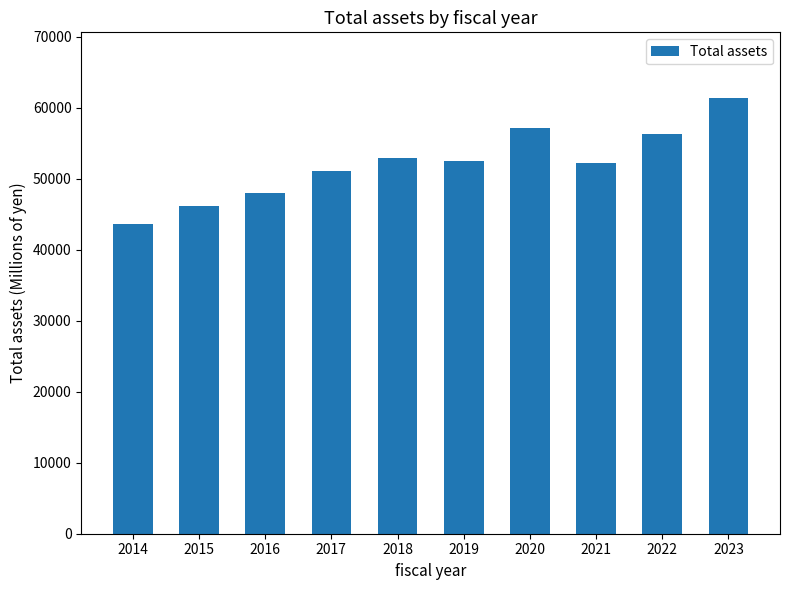

True or false: the data shows 19453 at 2022.

False